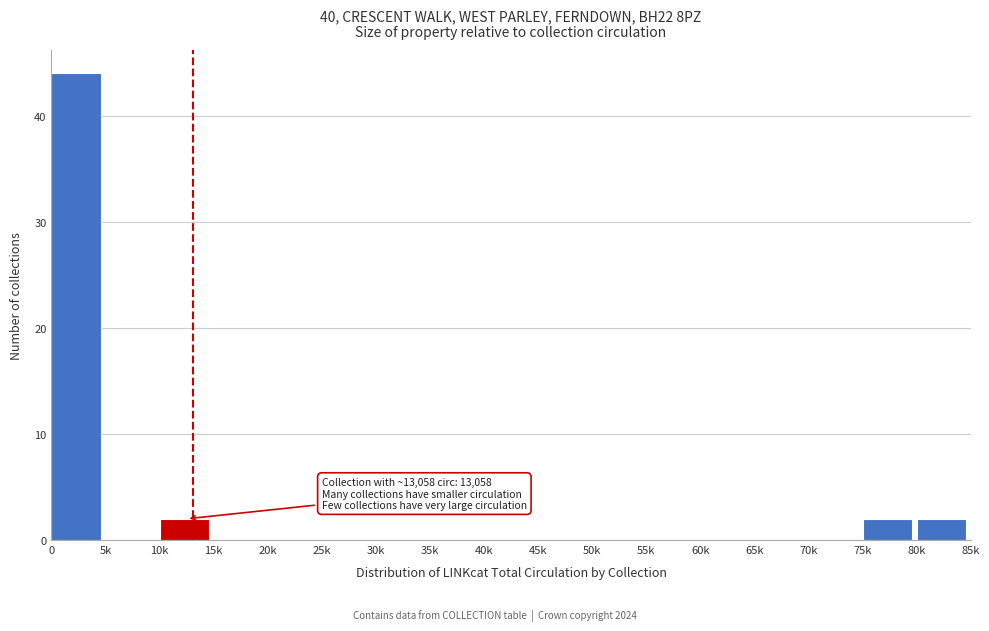

Reading left to right, extract all data points from this chart.

0=44	5k=0	10k=2	15k=0	20k=0	25k=0	30k=0	35k=0	40k=0	45k=0	50k=0	55k=0	60k=0	65k=0	70k=0	75k=2	80k=2